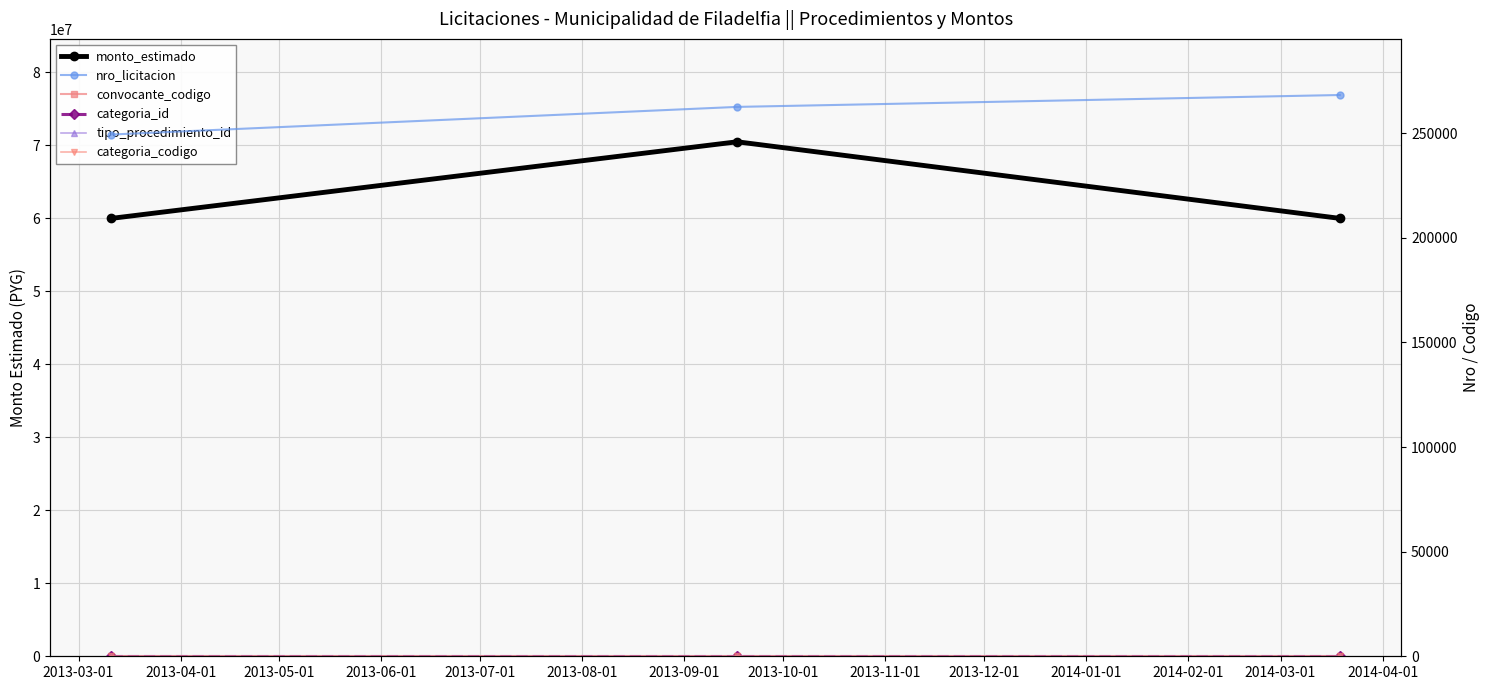

What is the value of the monto_estimado point at the 2nd from the left?

70470000